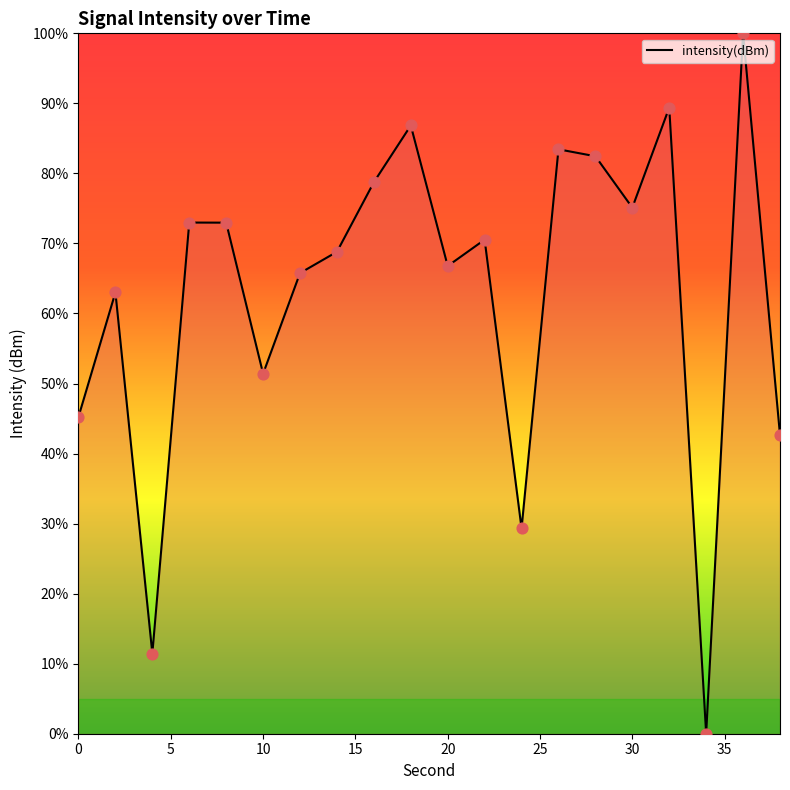

What is the difference between the maximum and minimum values?

100.0